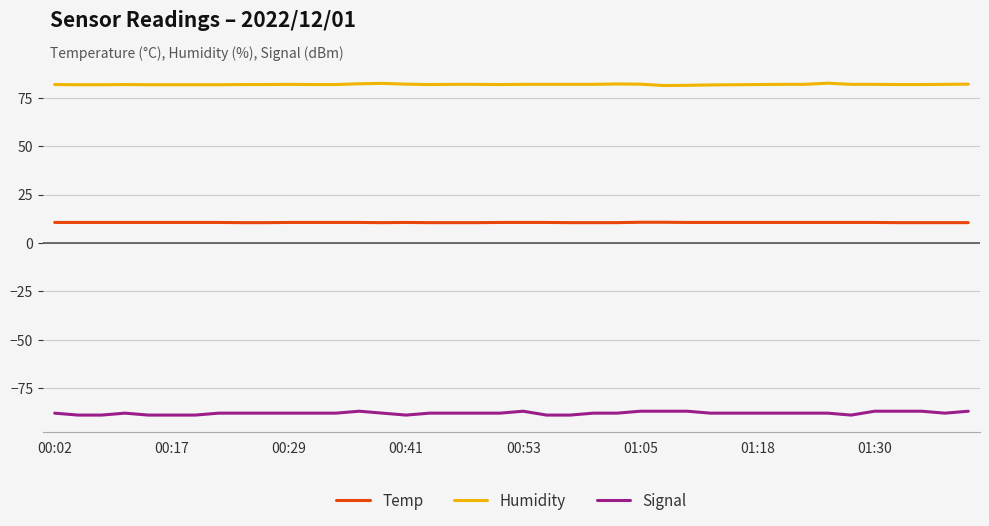

What is the maximum value for Signal?

-87.0